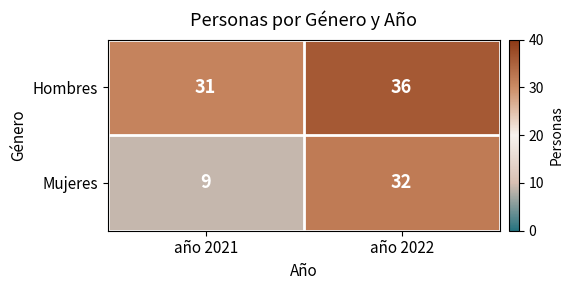

Rank the series by their average value, from highest to lowest.

Hombres, Mujeres